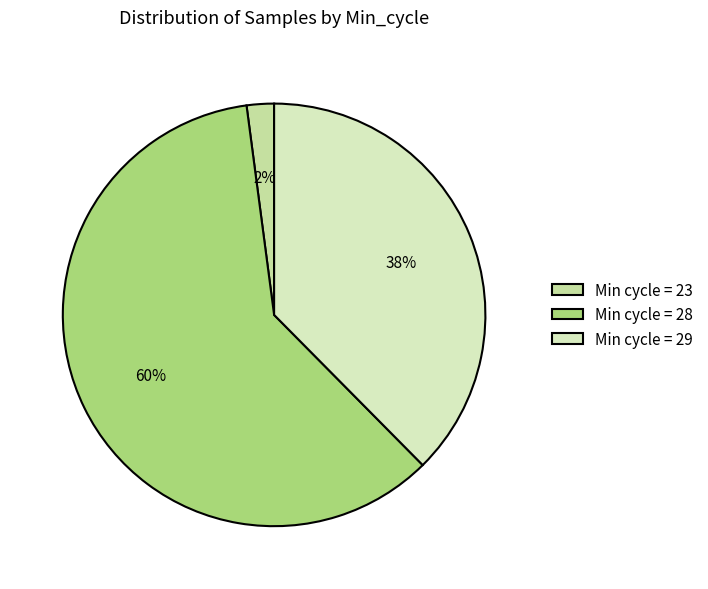

How many segments does this pie chart have?

3